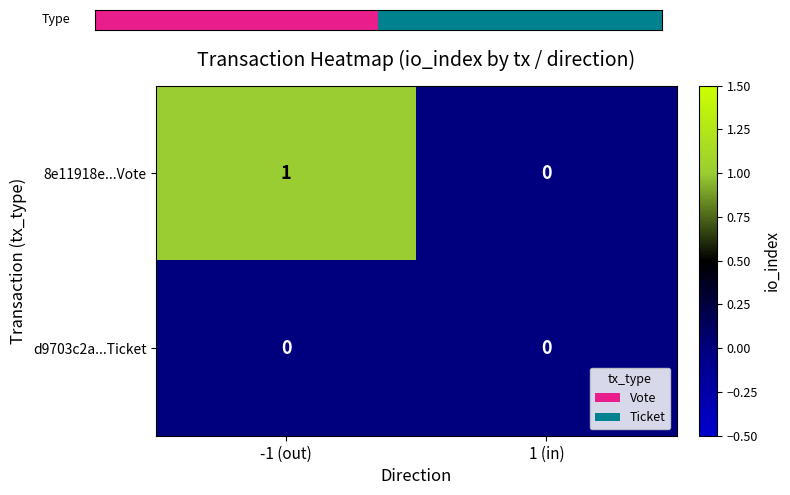

Reading right to left, what are all the values shown in this chart?

8e11918e...Vote: 0	1
d9703c2a...Ticket: 0	0